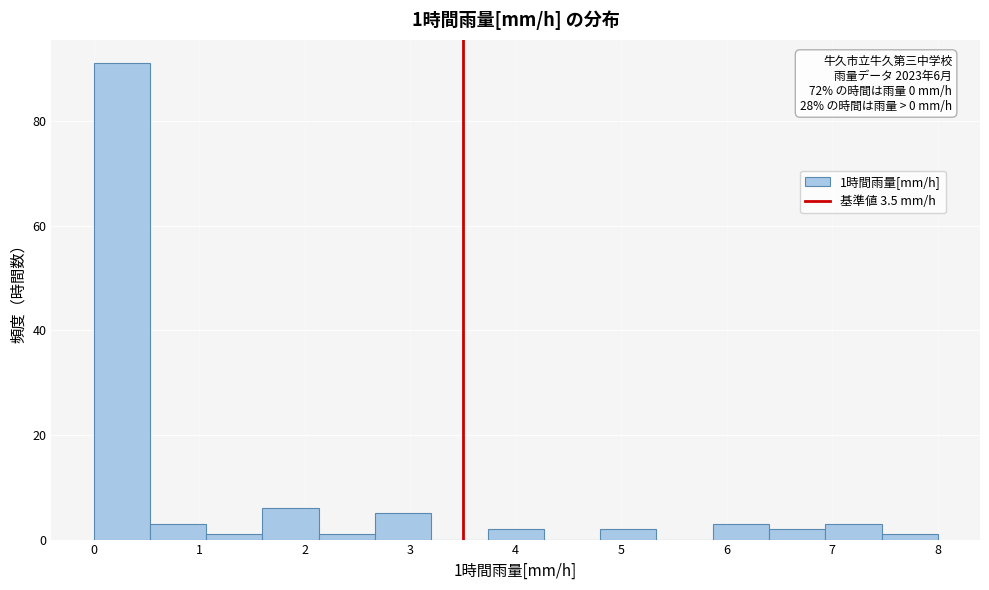

Which range on the x-axis has the tallest bar?

0.0 to 0.5